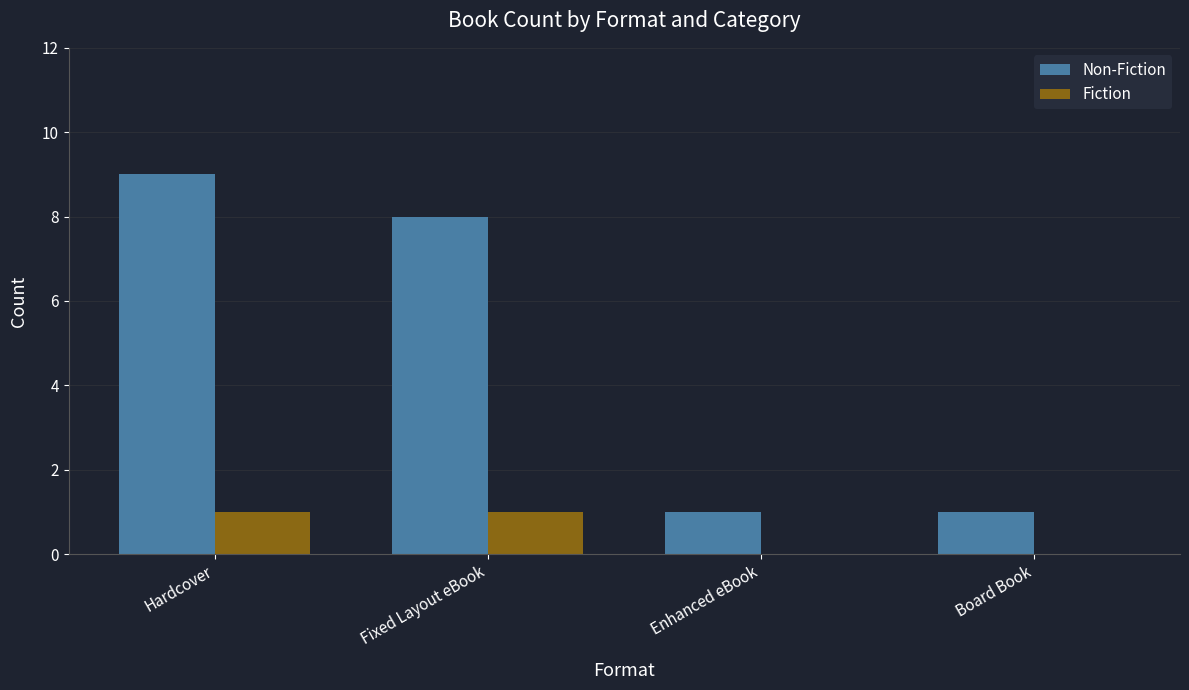

What is the total value across all series at Hardcover?

10